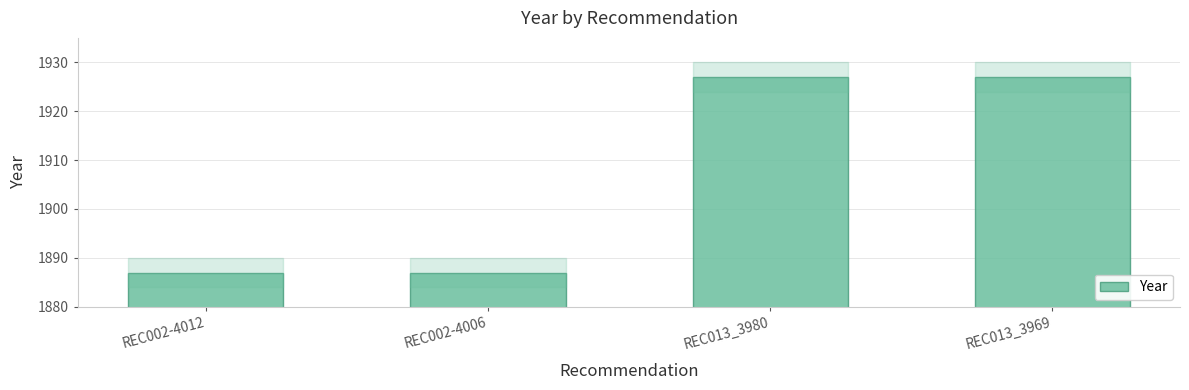

What is the average value?

1907